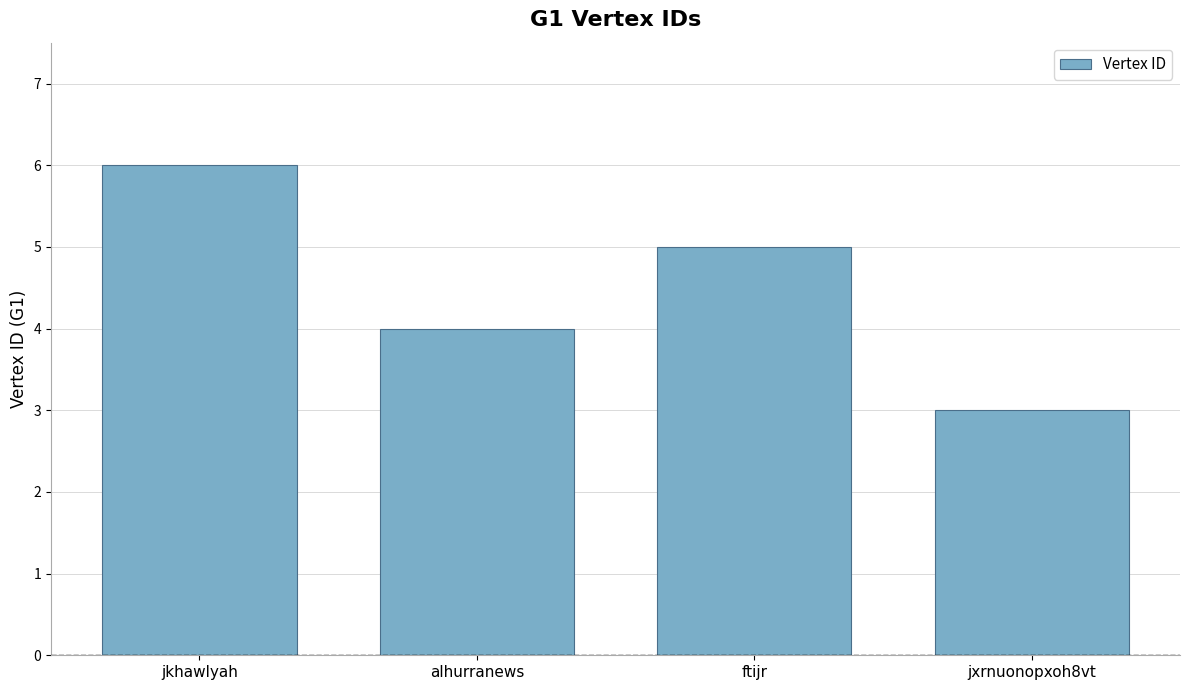

How many bars are there in total?

4